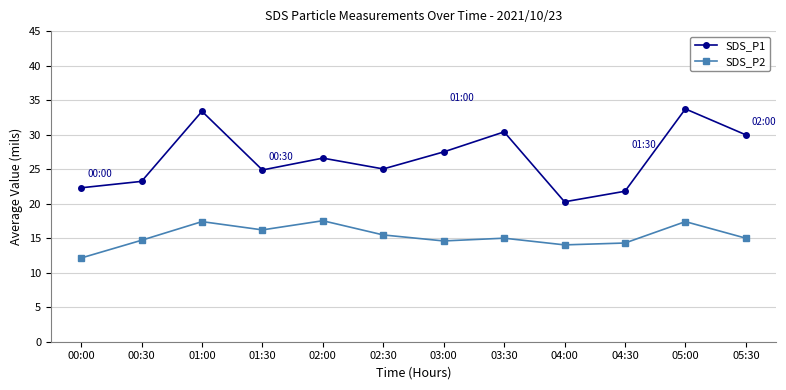

What is the total value across all series at 05:00?

51.1